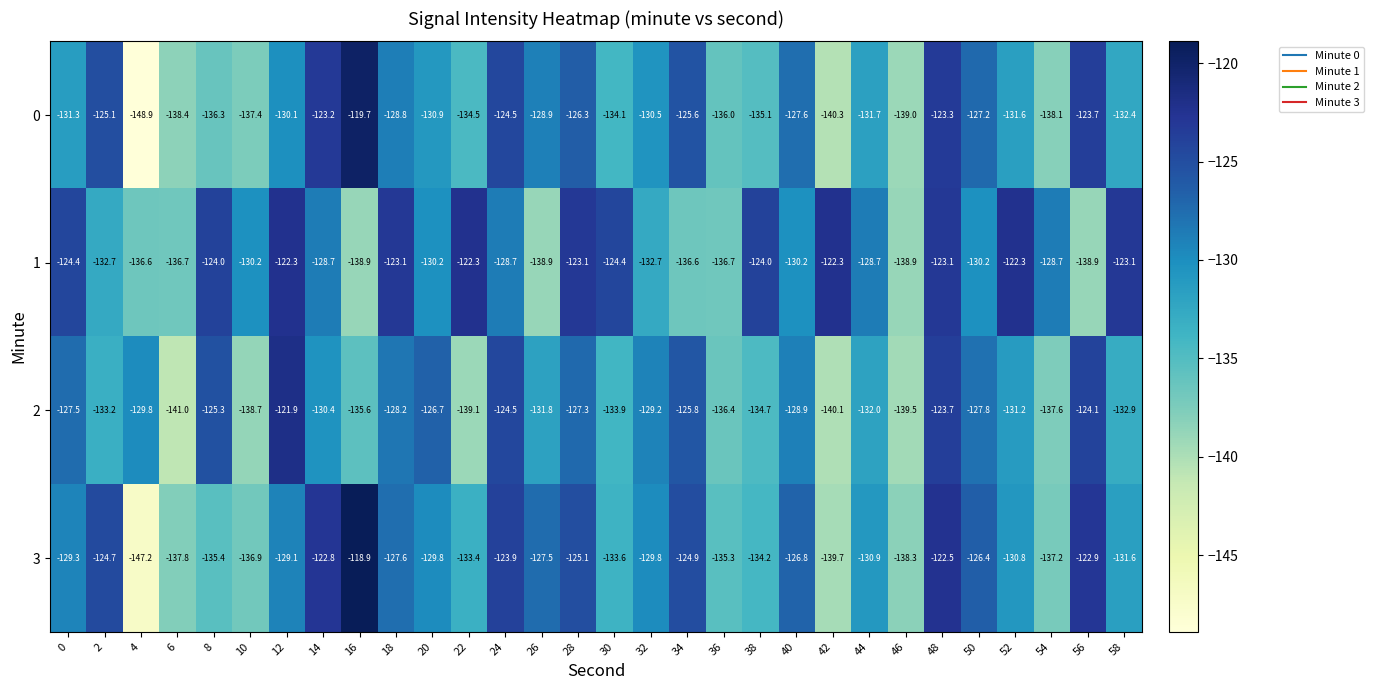

What is the total value across all series at 50?

-511.6